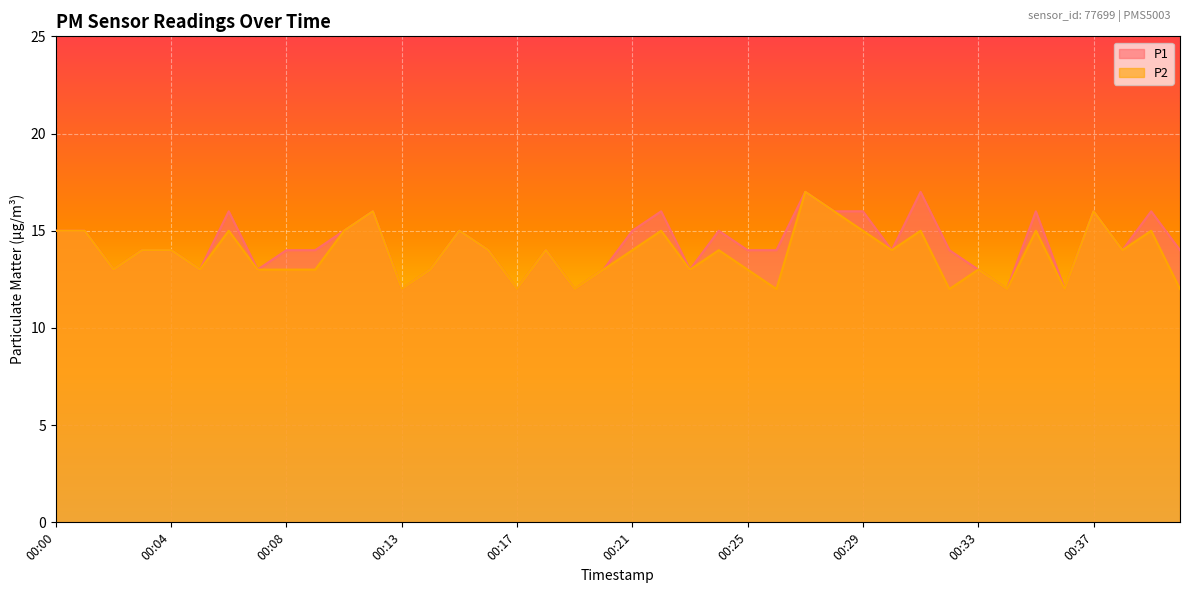

True or false: P2 has more than 2 points higher than both neighbors.

True